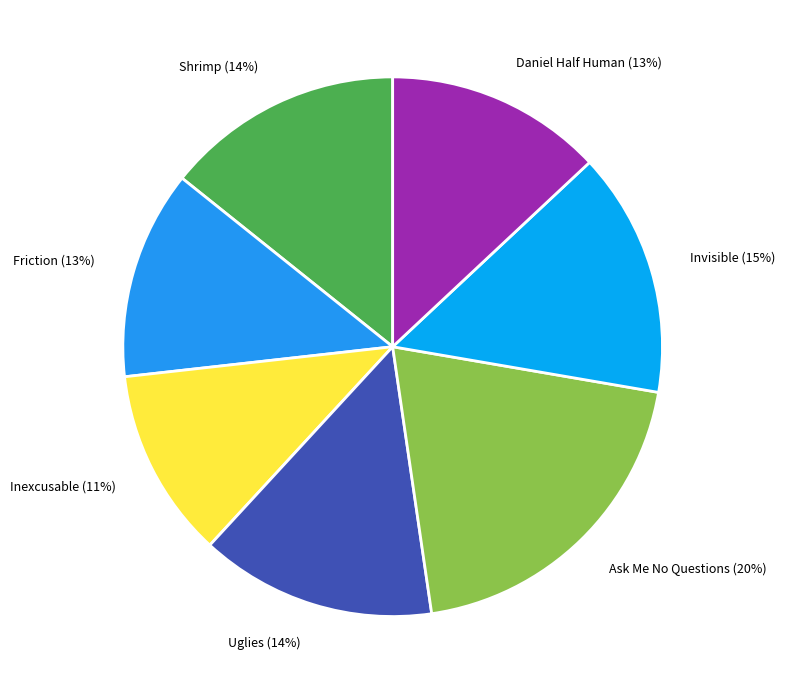

What is the smallest slice in the pie chart?

Inexcusable